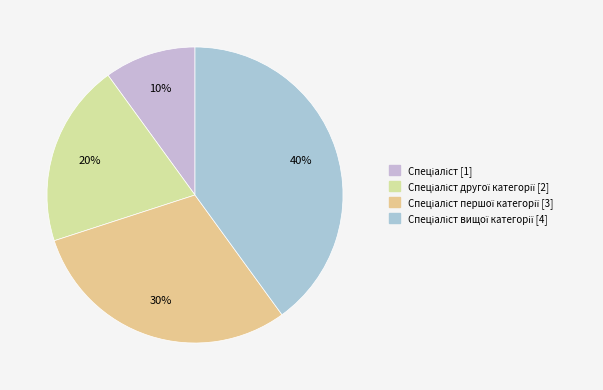

How many slices are in this pie chart?

4